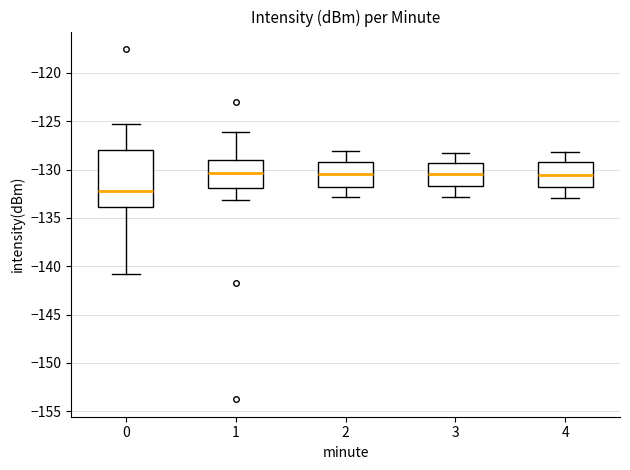

Comparing the boxes themselves (not the whiskers), which one is the tallest?

0